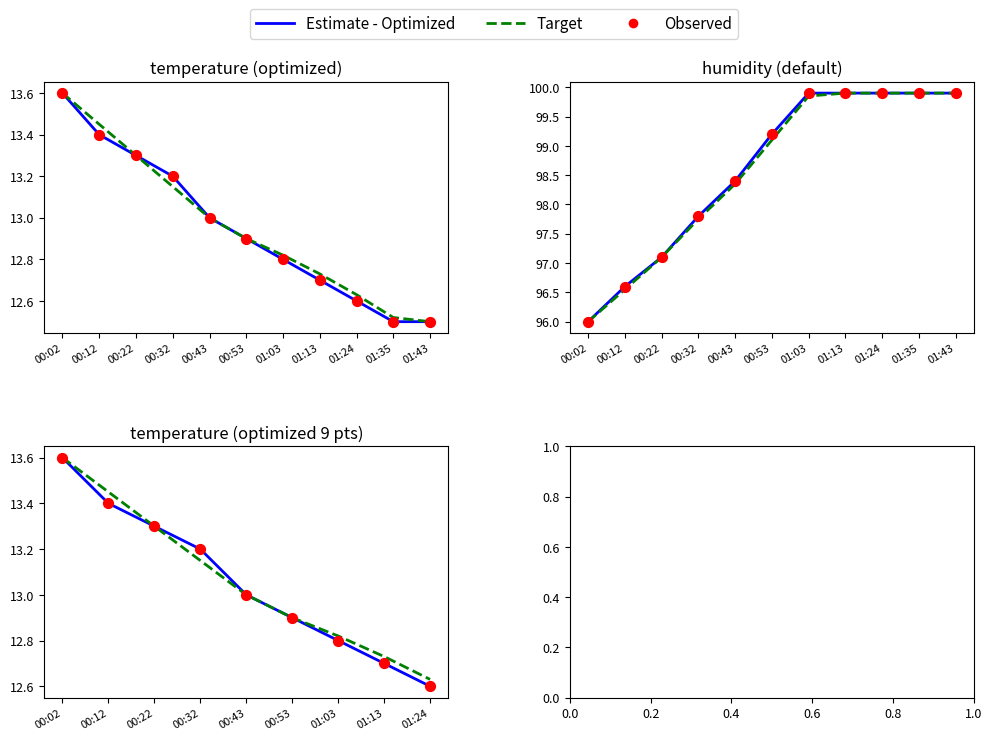

Which series reaches the maximum Y coordinate?

Estimate - Optimized